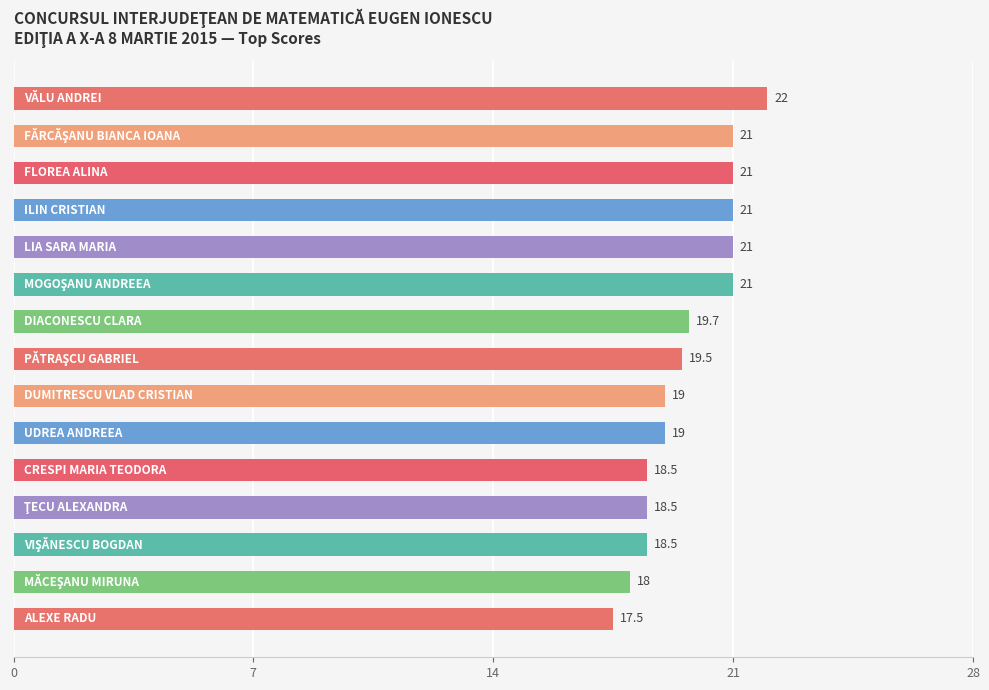

What is the value of the 12th bar from the top?

18.5